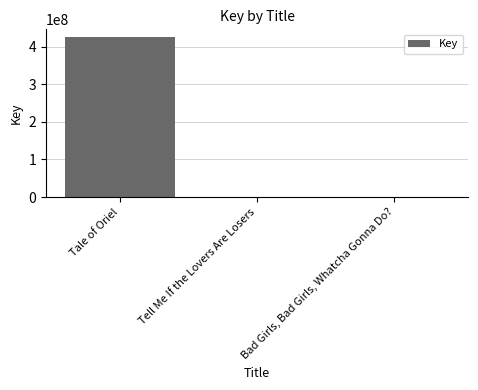

How many series are shown in this chart?

1